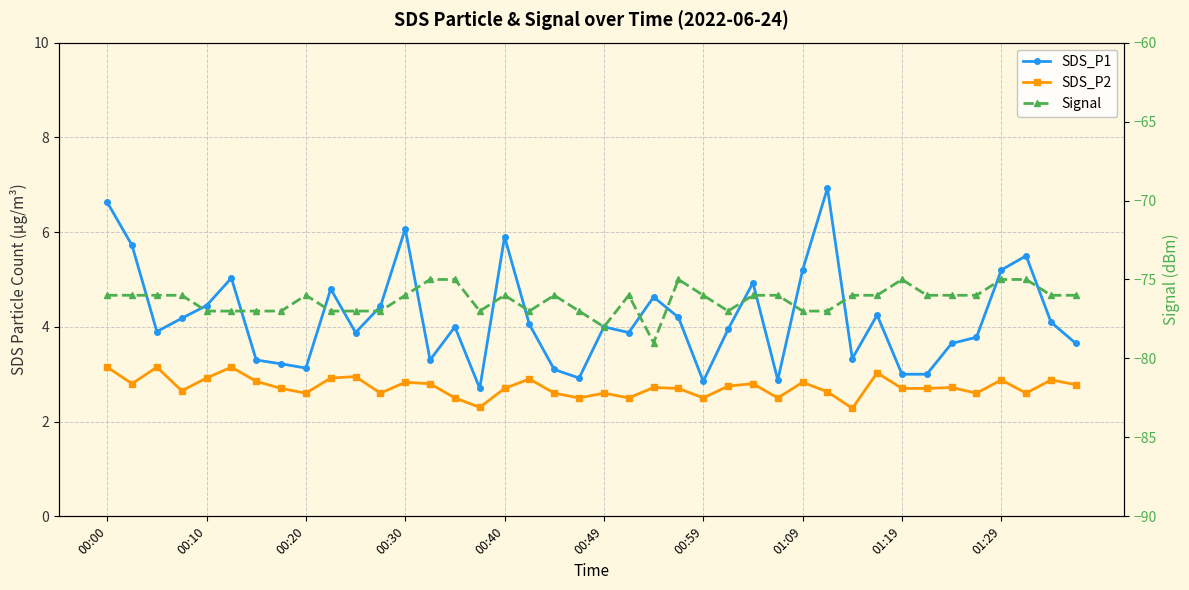

Where is SDS_P1 nearest to the value 4?

14